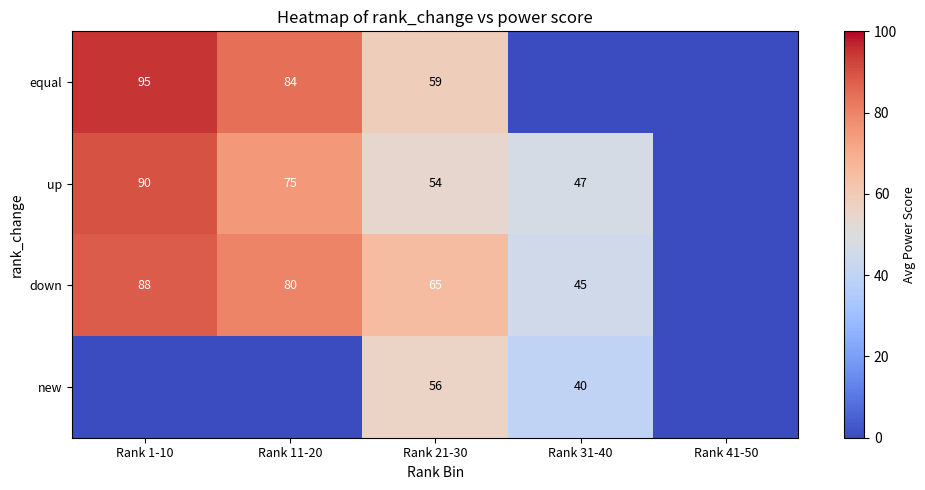

What is the difference between the down values at Rank 11-20 and Rank 31-40?

35